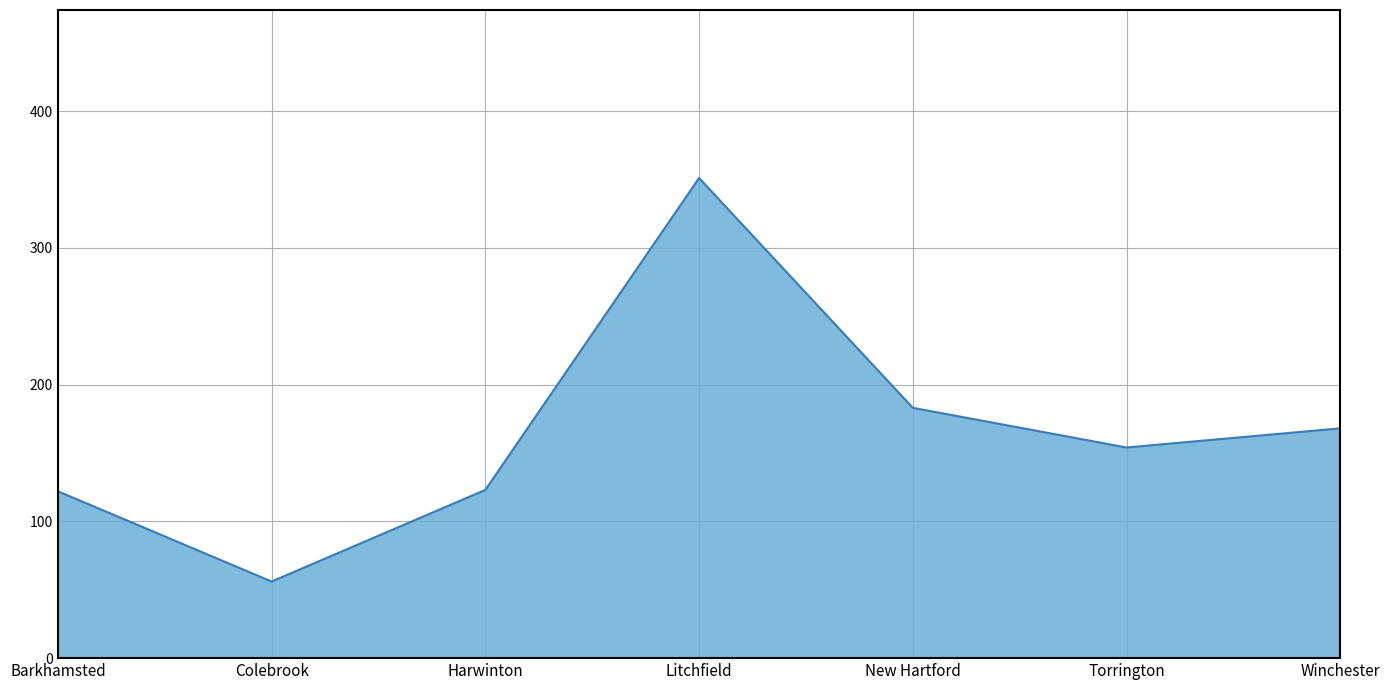

What is the average value?

165